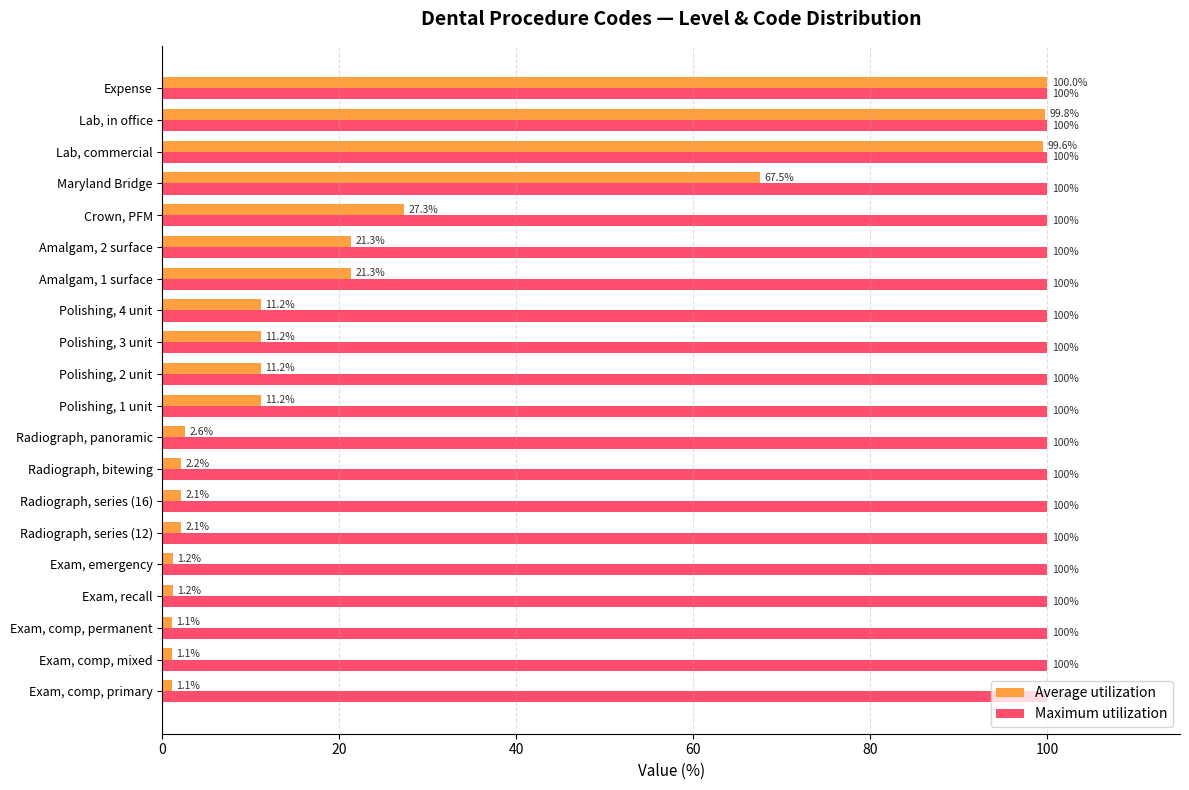

The Maximum utilization series shows 100.0 at Polishing, 4 unit. True or false?

True